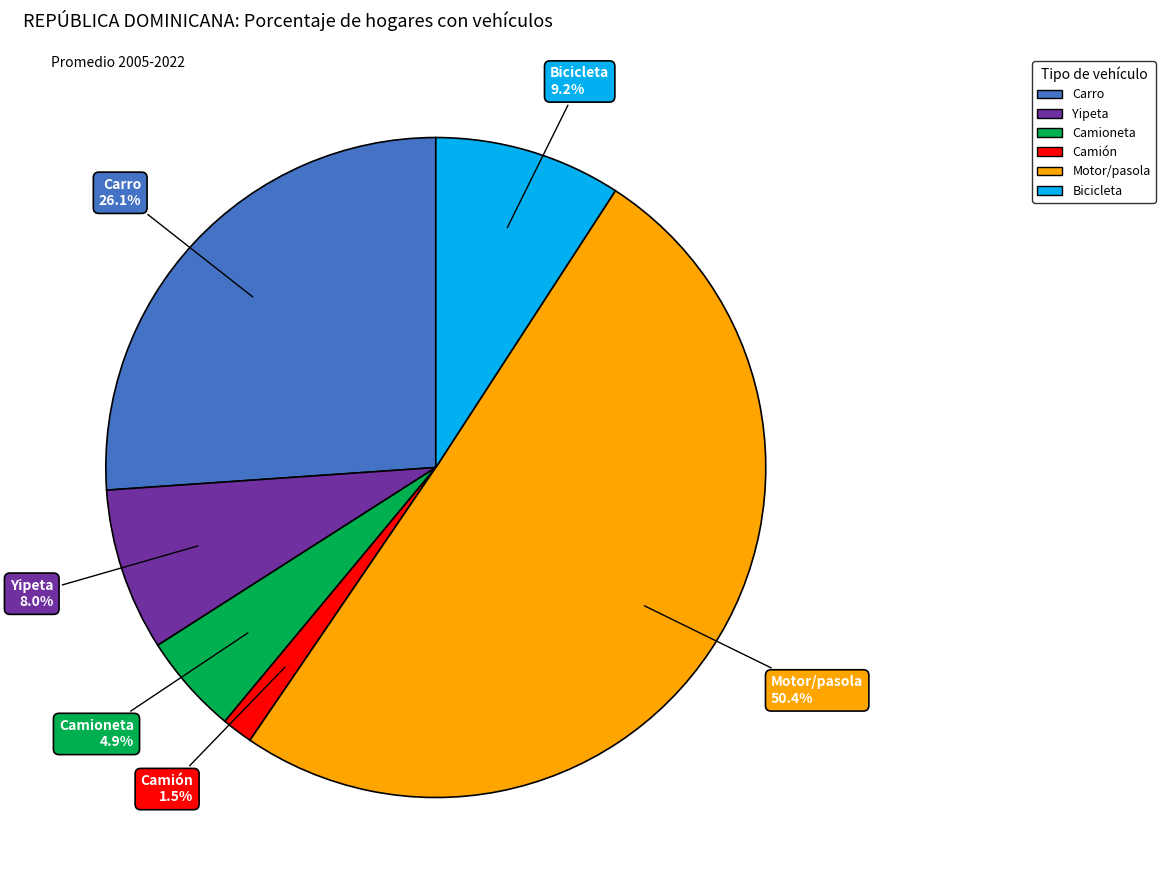

Which category accounts for the majority?

Motor/pasola